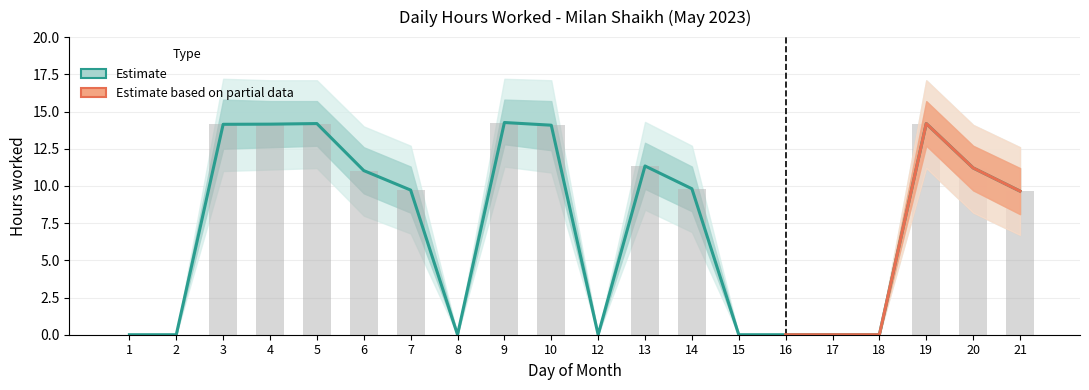

What is the sum of the values at 4 and 9?

28.4